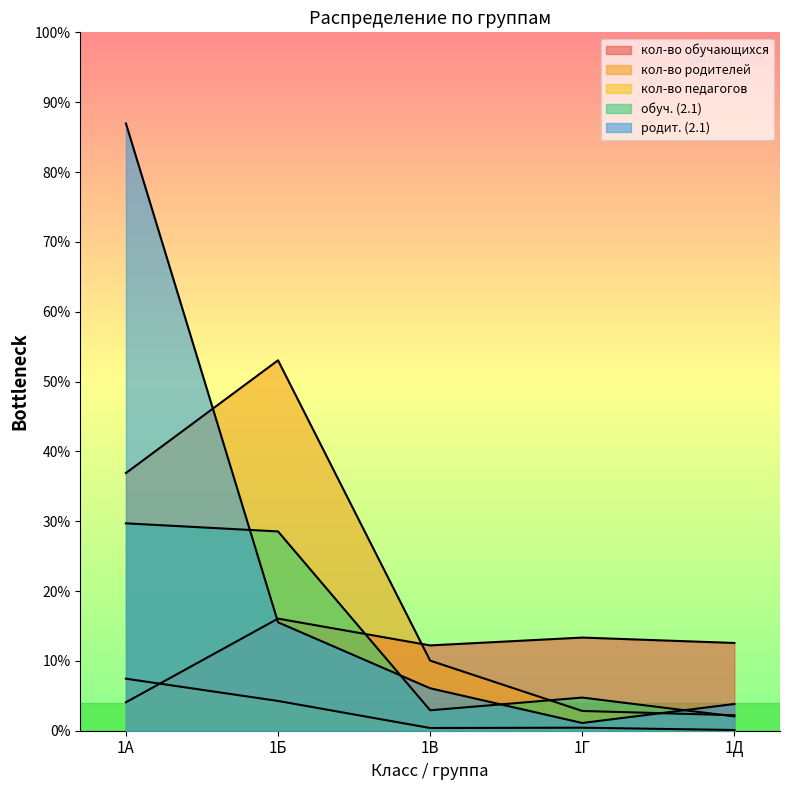

How many values in the обуч. (2.1) series are below 745?

2